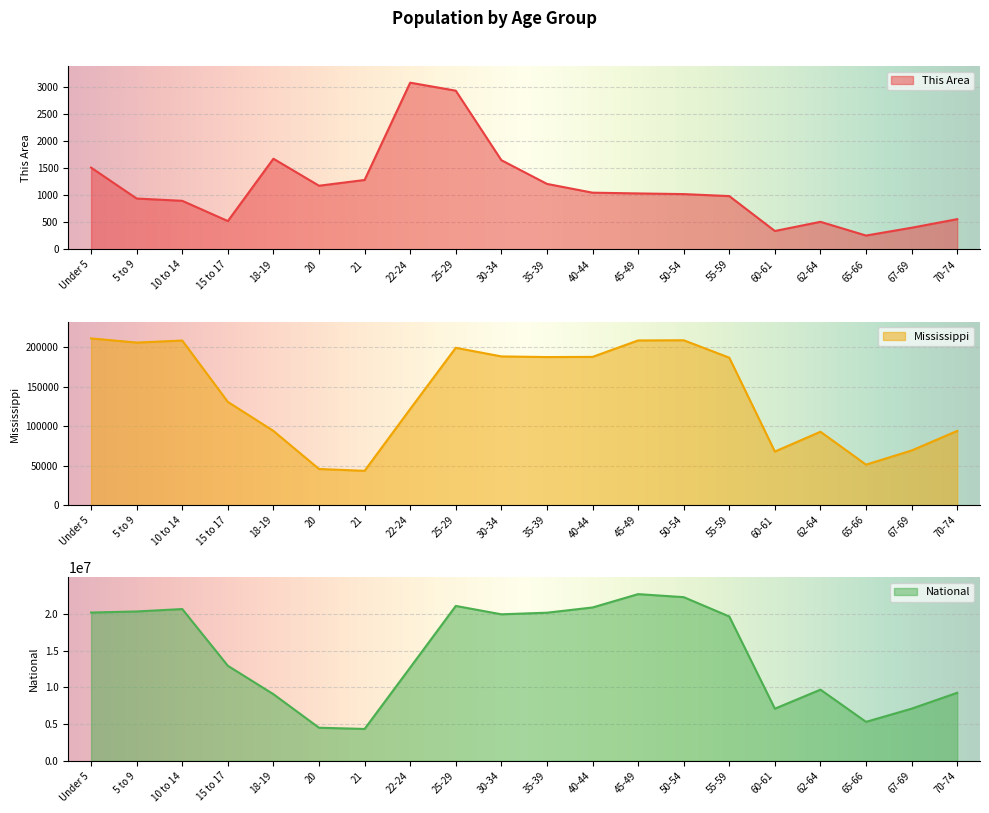

What is the average value of the National series?

14509549